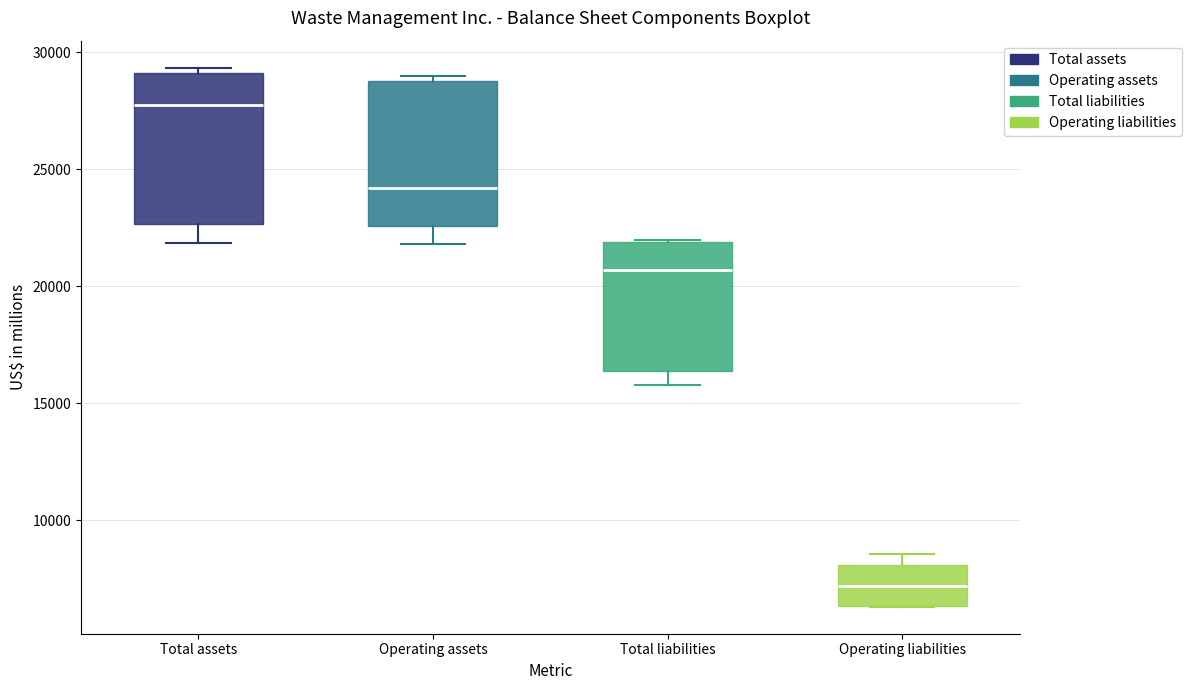

Reading left to right, read every box against the y-axis: the position of its median line, the range the box covers, and the ends of its whiskers. The values are not printed on the chart, so give them approximately, as read against the axis.

Total assets: median 27500, box 22500 to 29000, whiskers 22000 to 29500
Operating assets: median 24000, box 22500 to 29000, whiskers 22000 to 29000 (just above the box's upper edge)
Total liabilities: median 20500, box 16500 to 22000, whiskers 16000 to 22000
Operating liabilities: median 7000, box 6500 to 8000, whiskers 6500 to 8500